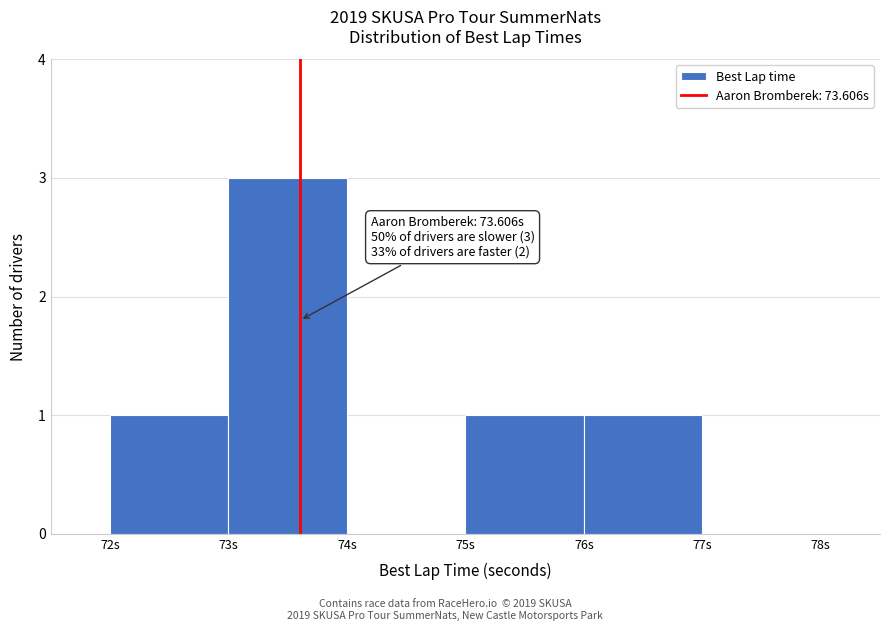

Over which range of the x-axis is the bar tallest?

73 to 74